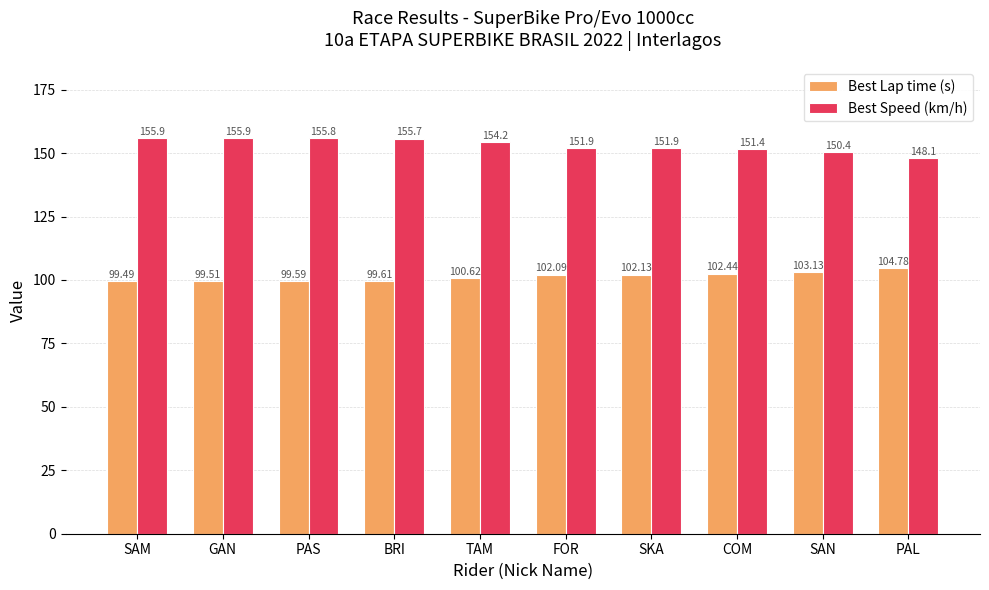

Read the Best Speed (km/h) value at COM.

151.4